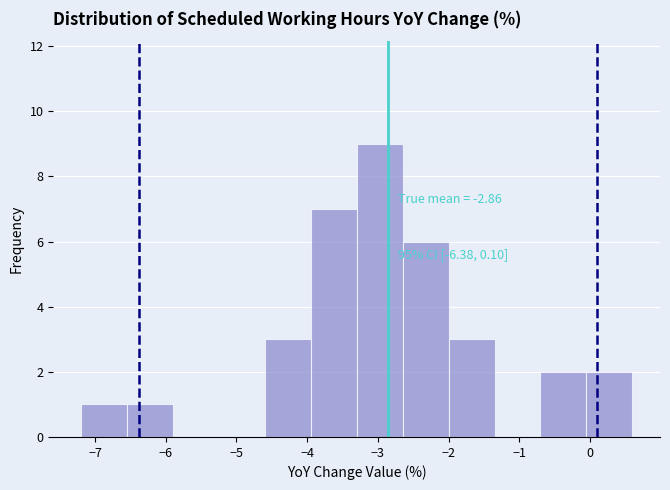

Over which range of the x-axis is the bar tallest?

-3.30 to -2.65